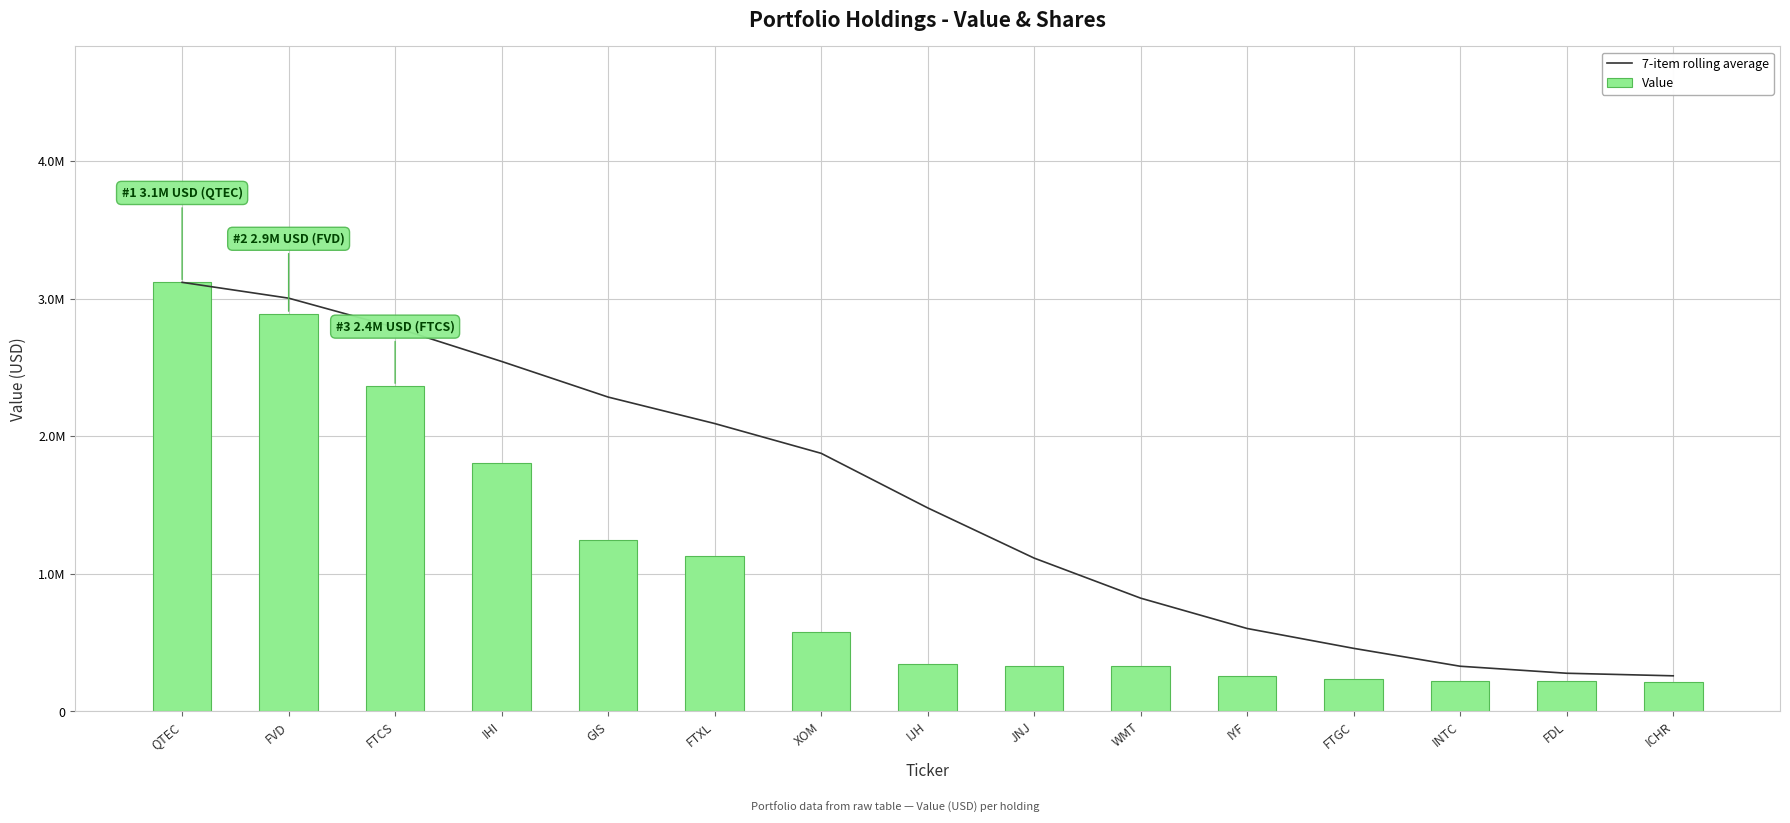

Are the bars grouped side by side (vs. stacked)?

Yes